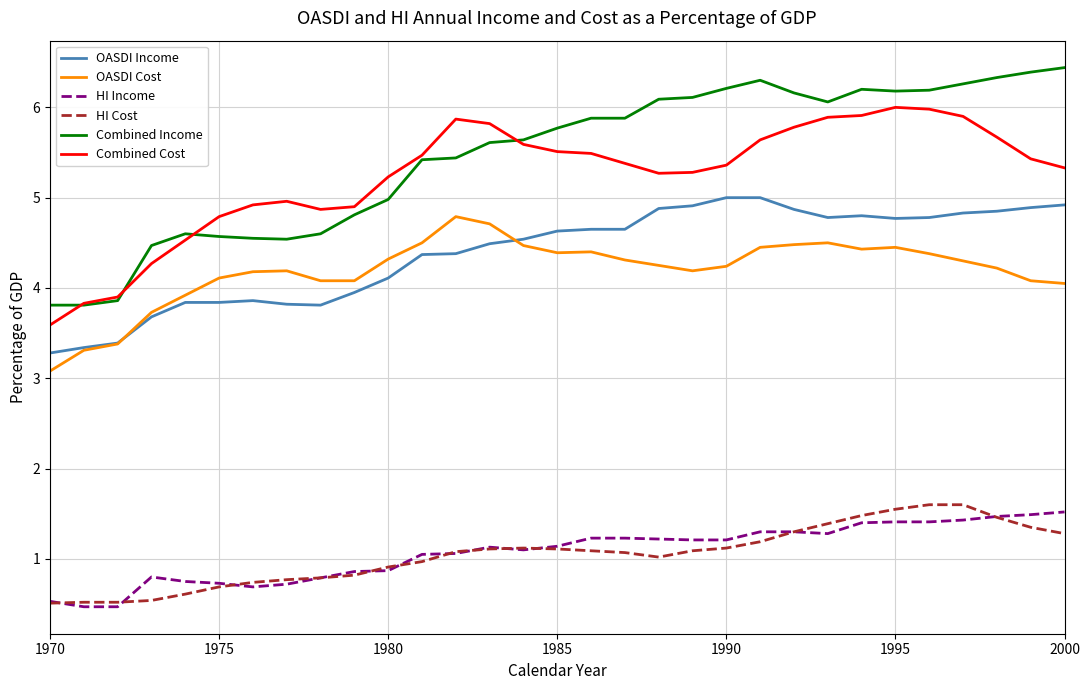

True or false: Combined Cost and OASDI Income intersect in this chart.

False